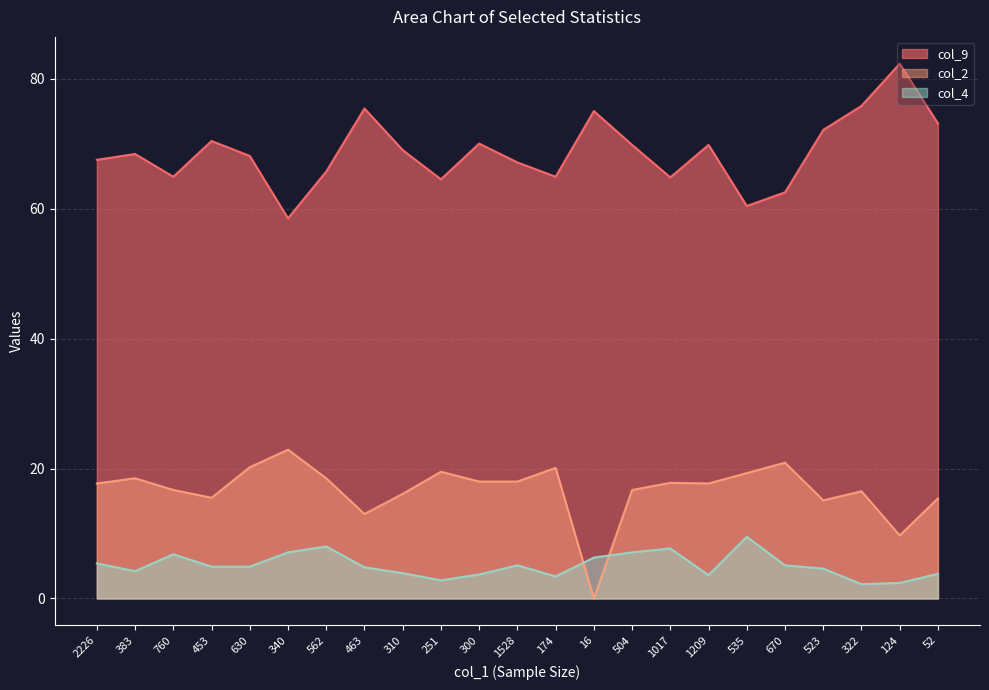

What is the label of the 18th point from the left?

535